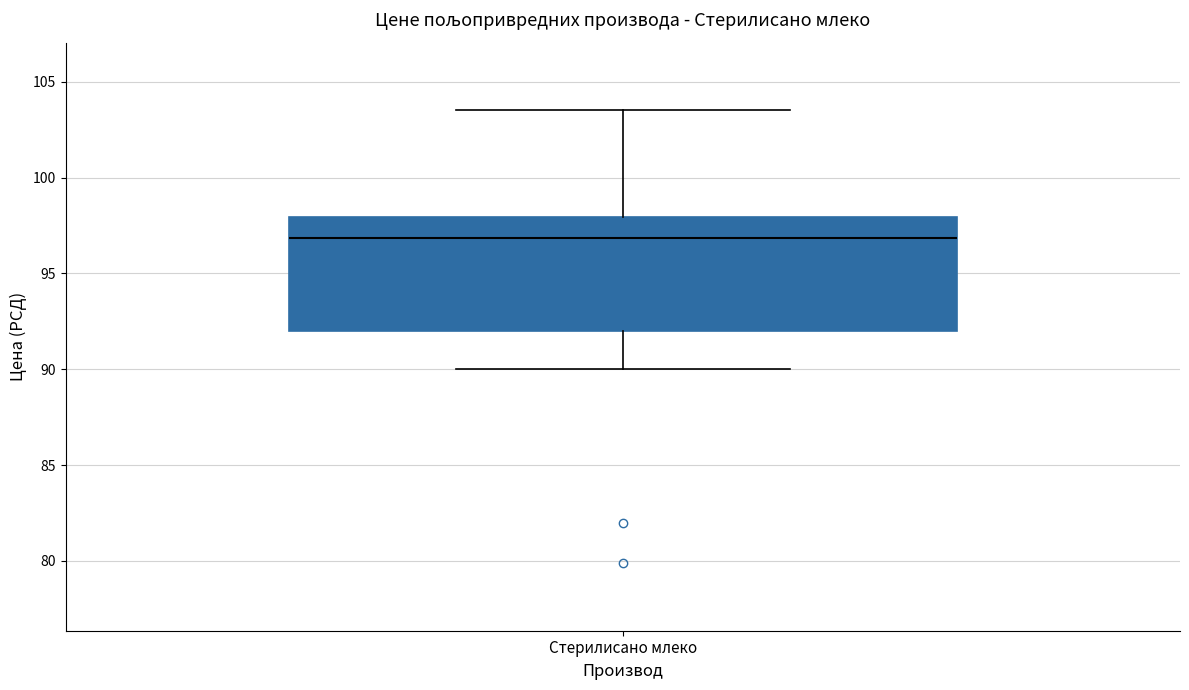

Where does the median line of the box for Стерилисано млеко sit on the y-axis? The values are not printed on the chart, so give them approximately, as read against the axis.

97.0